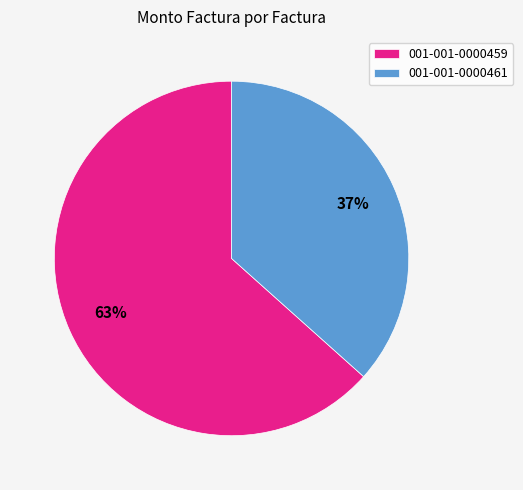

What percentage is the 001-001-0000459 slice, to the nearest percent?

63%